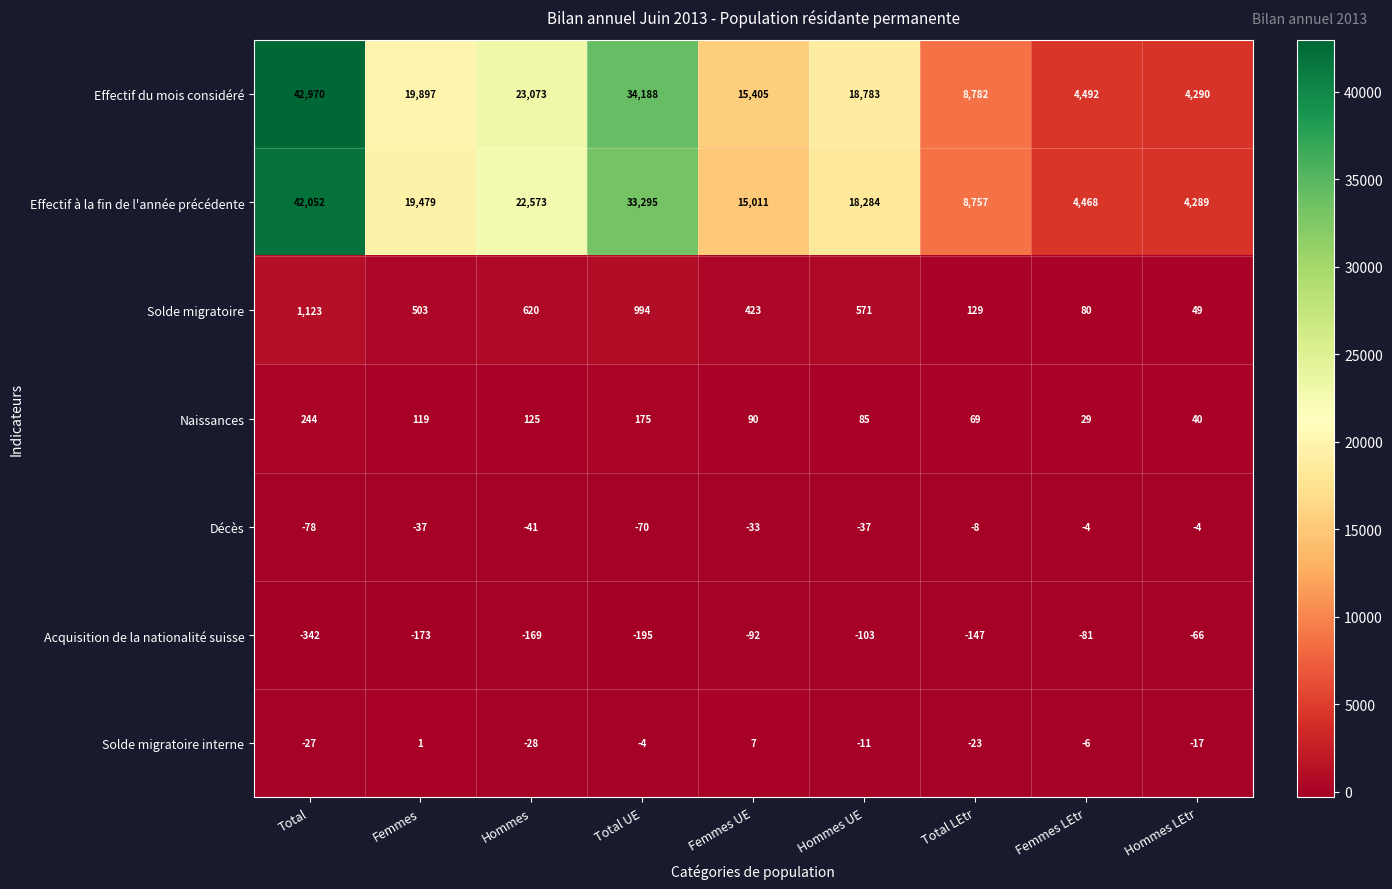

What is the difference between the second highest and second lowest values in the Décès series?

66